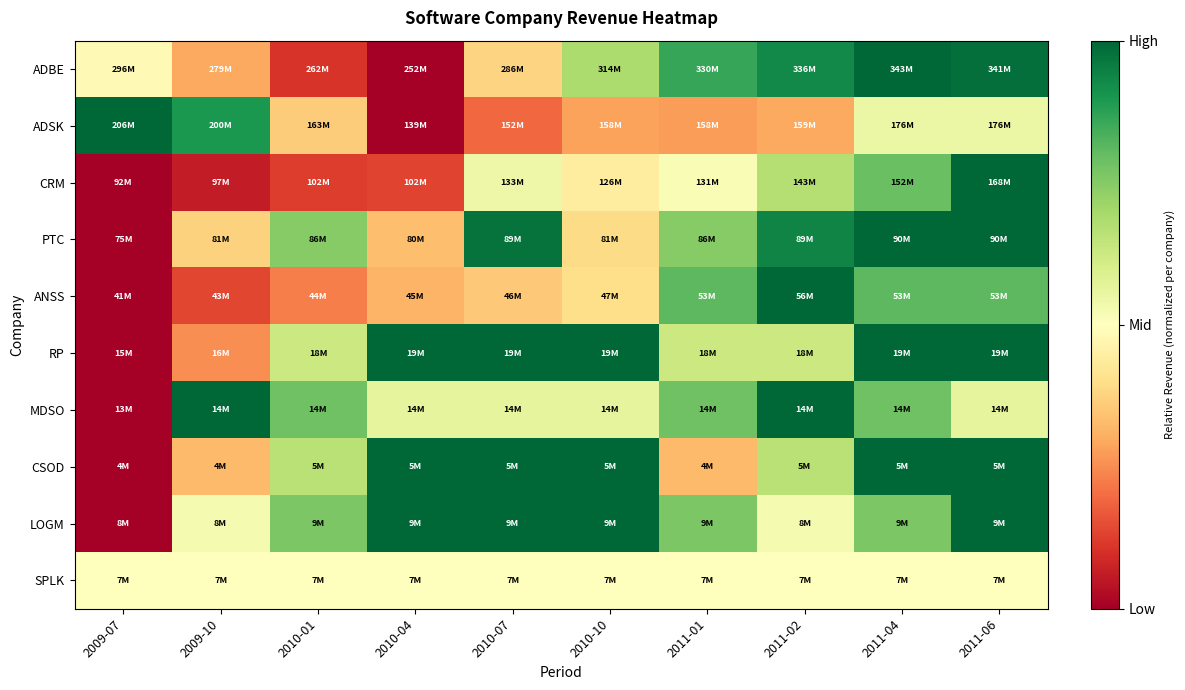

Which series has the widest spread of values?

ADBE